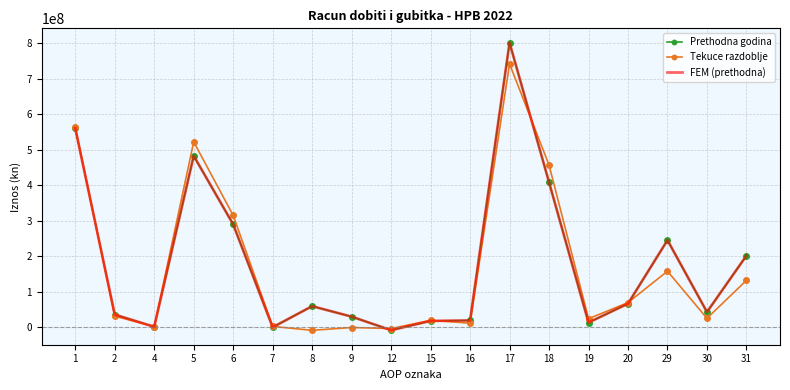

Which series changed the most between 17 and 20?

Prethodna godina